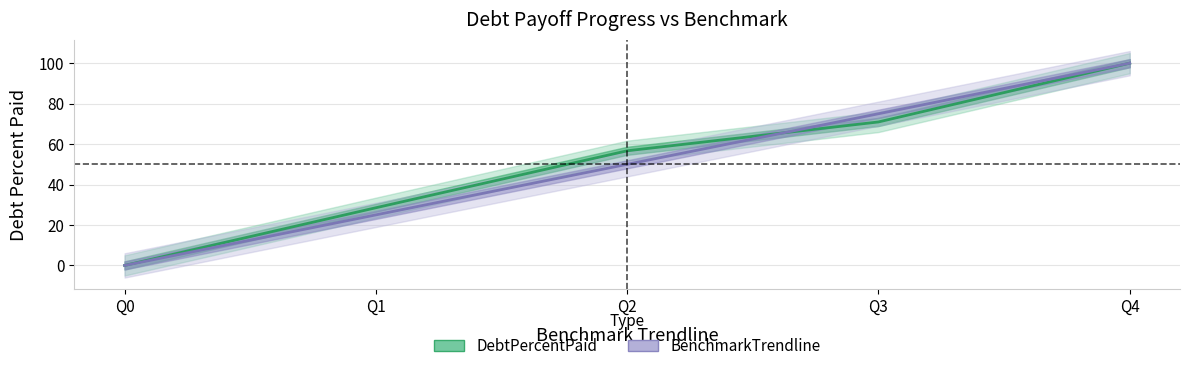

How many lines are shown in the chart?

2